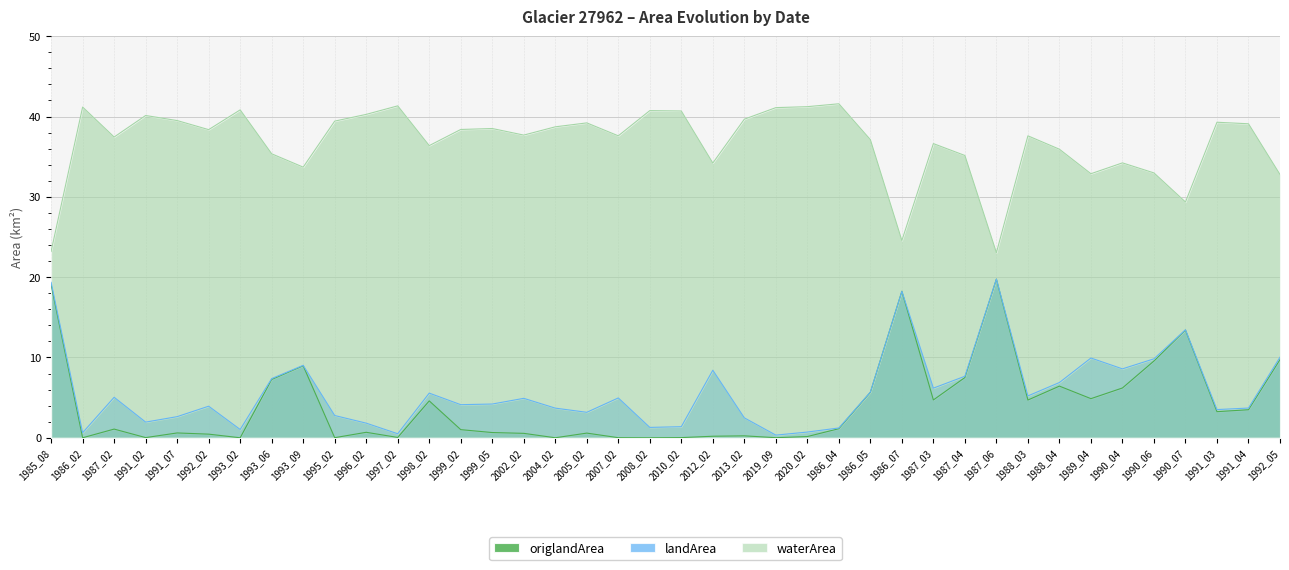

At which category is the sum across all series the highest?

1987_06